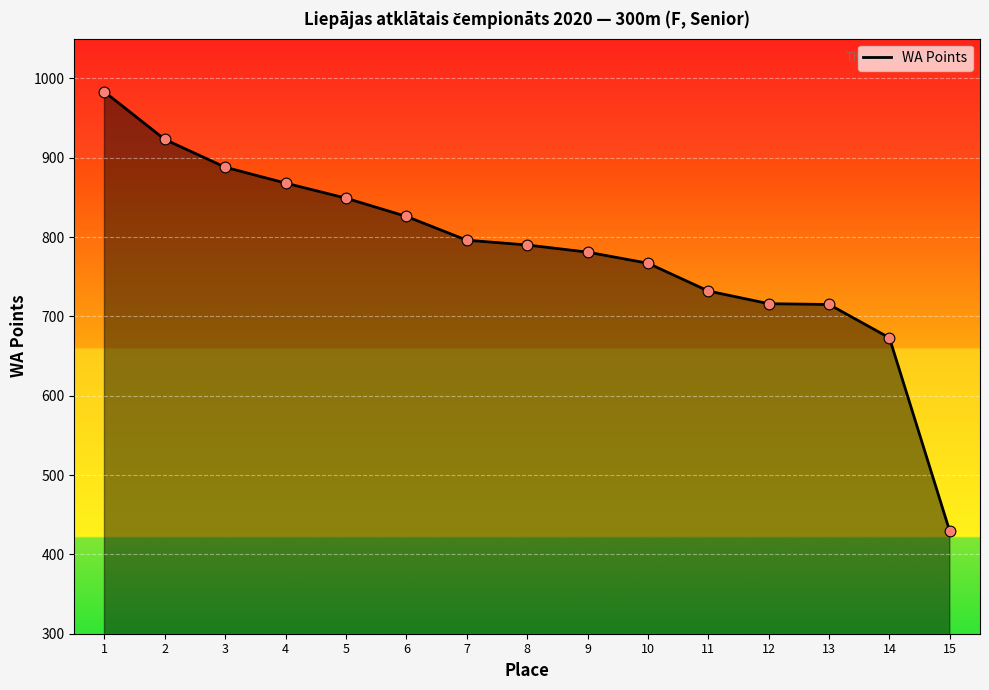

What is the change in value from 6 to 7?

-30